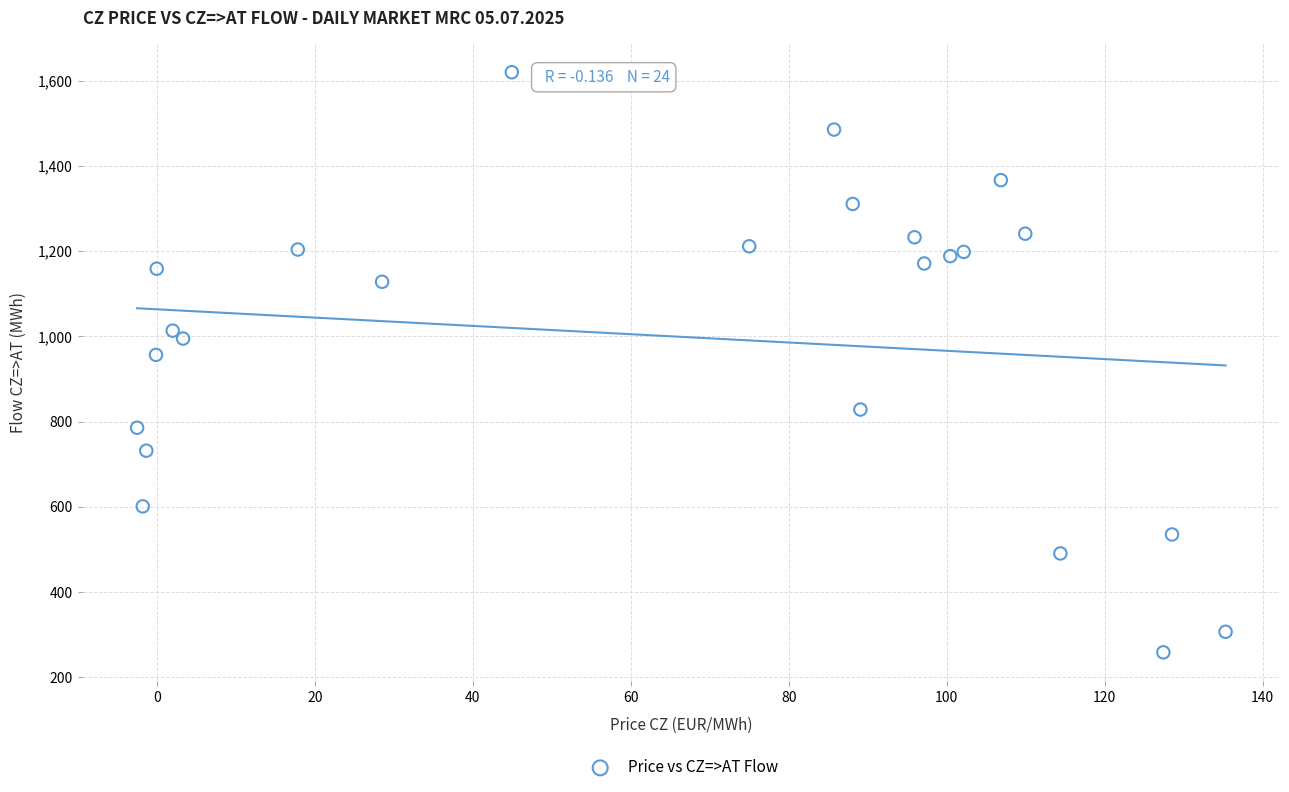

What is the range of X values (max minus min)?

137.8